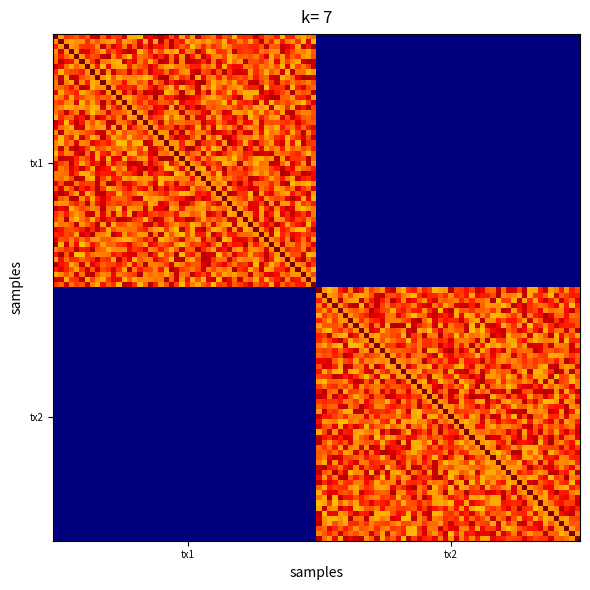

At how many categories does at least one series exceed 295?

1